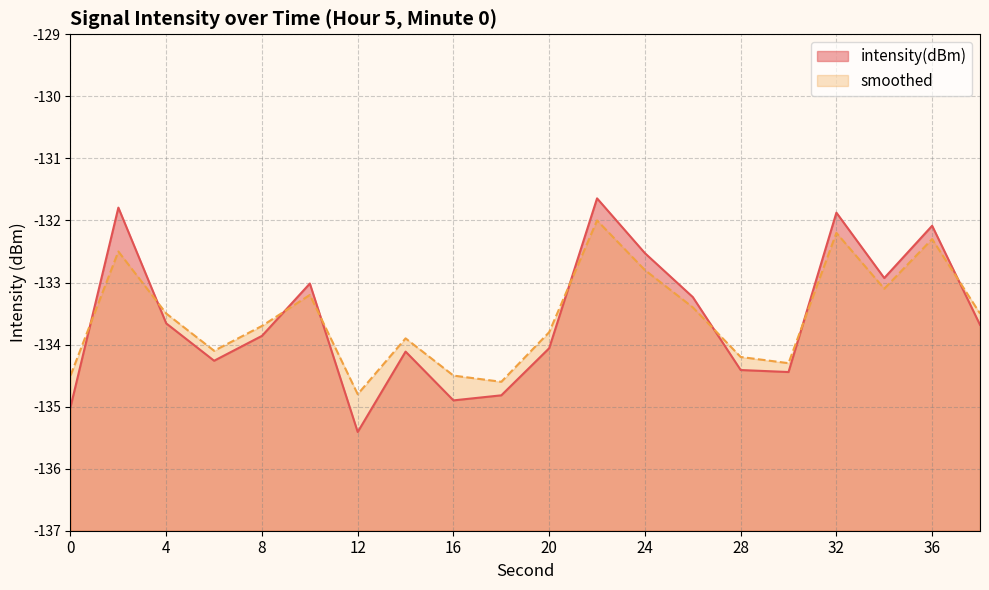

Reading left to right, list all the values displayed in this chart.

intensity(dBm): 0=-135.0	2=-131.8	4=-133.7	6=-134.3	8=-133.9	10=-133.0	12=-135.4	14=-134.1	16=-134.9	18=-134.8	20=-134.1	22=-131.6	24=-132.5	26=-133.2	28=-134.4	30=-134.4	32=-131.9	34=-132.9	36=-132.1	38=-133.7
smoothed: 0=-134.5	2=-132.5	4=-133.5	6=-134.1	8=-133.7	10=-133.2	12=-134.8	14=-133.9	16=-134.5	18=-134.6	20=-133.8	22=-132.0	24=-132.8	26=-133.4	28=-134.2	30=-134.3	32=-132.2	34=-133.1	36=-132.3	38=-133.5